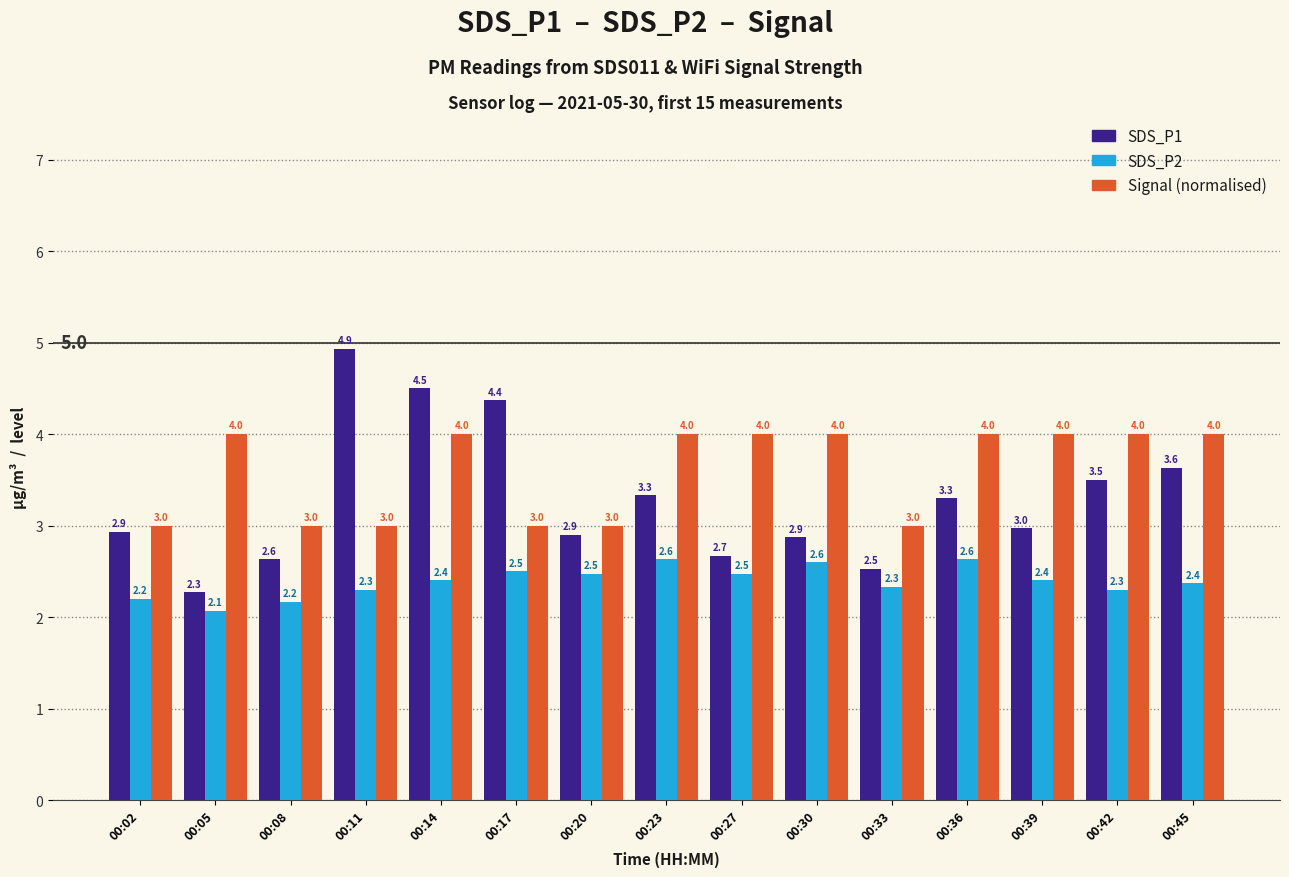

What is the total value across all series at 00:45?

10.0